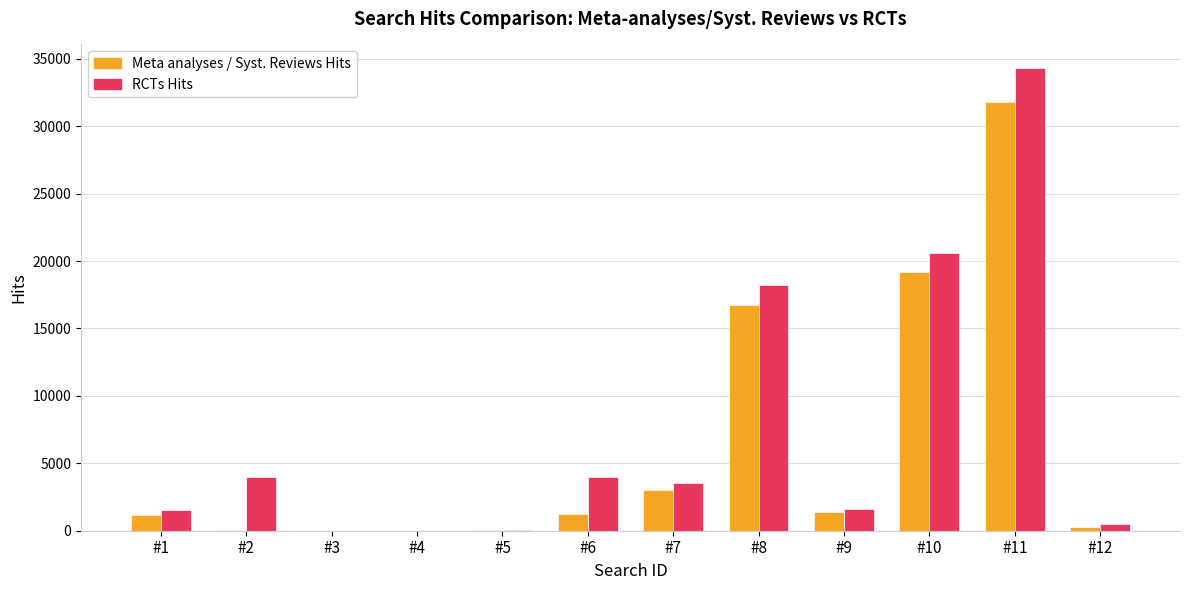

Which series changed the most between #5 and #8?

RCTs Hits